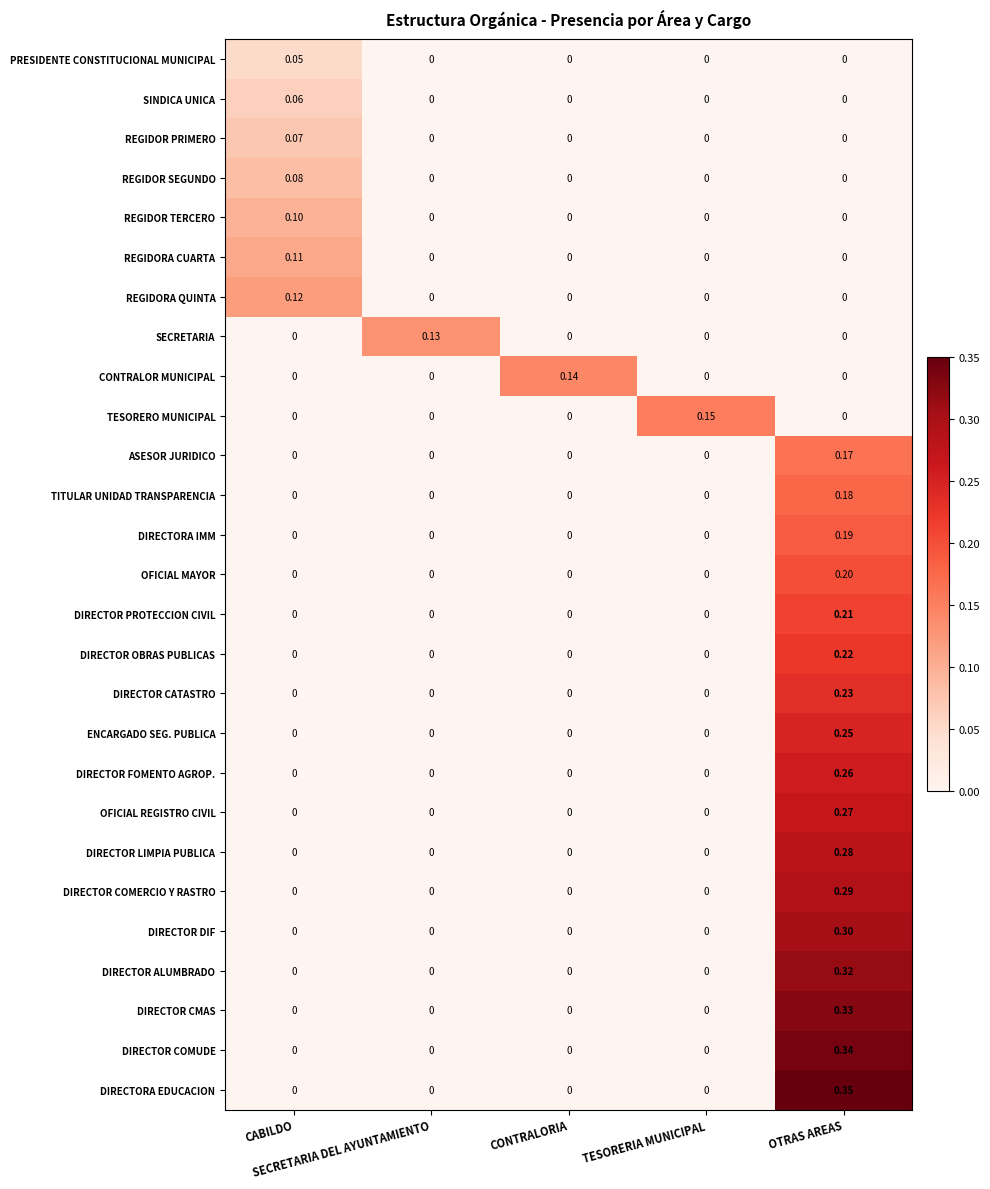

Rank the series by their maximum value, from lowest to highest.

PRESIDENTE CONSTITUCIONAL MUNICIPAL, SINDICA UNICA, REGIDOR PRIMERO, REGIDOR SEGUNDO, REGIDOR TERCERO, REGIDORA CUARTA, REGIDORA QUINTA, SECRETARIA, CONTRALOR MUNICIPAL, TESORERO MUNICIPAL, ASESOR JURIDICO, TITULAR UNIDAD TRANSPARENCIA, DIRECTORA IMM, OFICIAL MAYOR, DIRECTOR PROTECCION CIVIL, DIRECTOR OBRAS PUBLICAS, DIRECTOR CATASTRO, ENCARGADO SEG. PUBLICA, DIRECTOR FOMENTO AGROP., OFICIAL REGISTRO CIVIL, DIRECTOR LIMPIA PUBLICA, DIRECTOR COMERCIO Y RASTRO, DIRECTOR DIF, DIRECTOR ALUMBRADO, DIRECTOR CMAS, DIRECTOR COMUDE, DIRECTORA EDUCACION